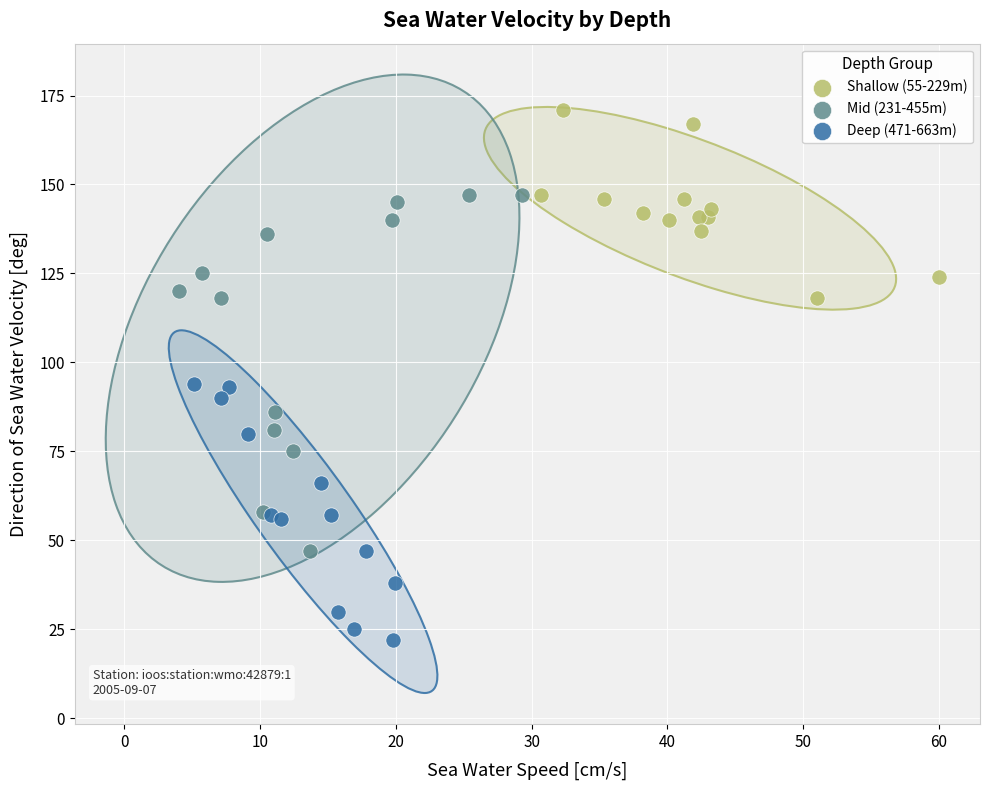

Which series contains the lowest Y value?

Deep (471-663m)